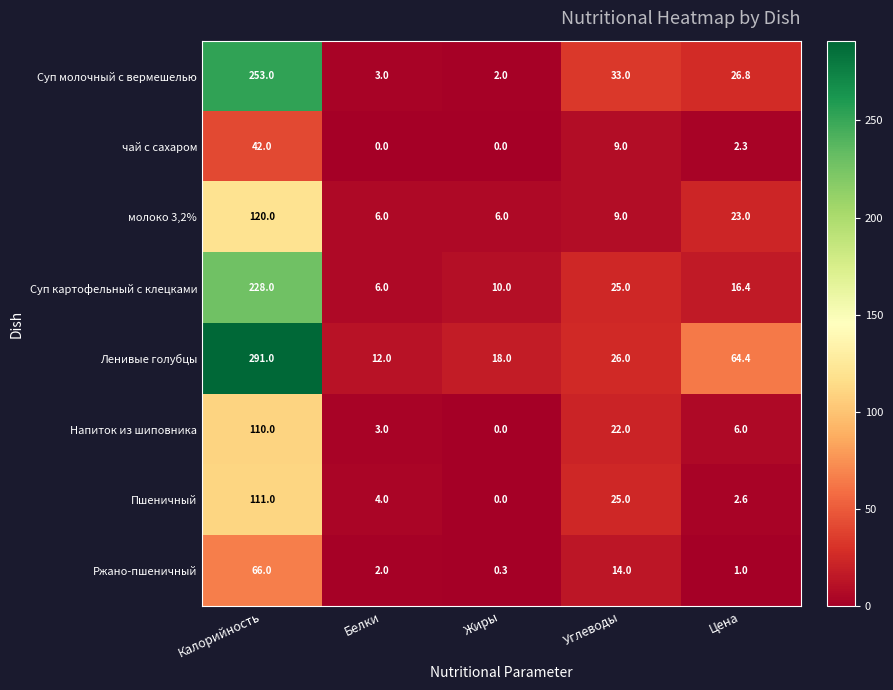

Where does the Ленивые голубцы series first go above 26?

Калорийность